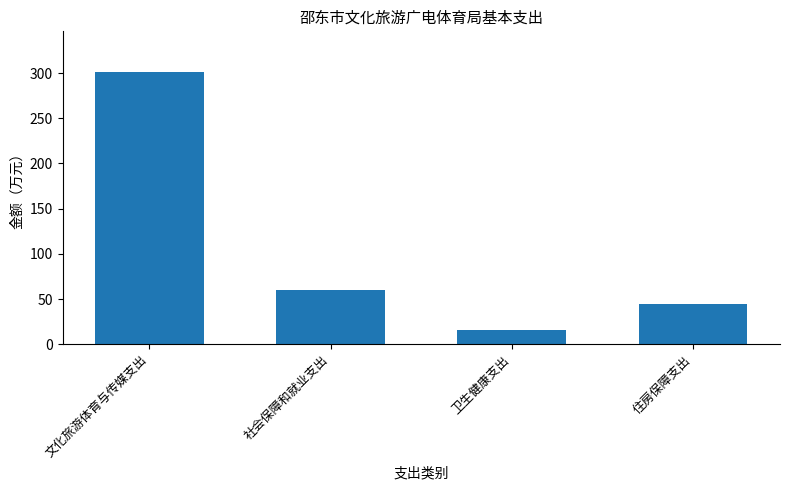

Reading left to right, list all the values displayed in this chart.

文化旅游体育与传媒支出=301.0	社会保障和就业支出=59.7	卫生健康支出=15.4	住房保障支出=44.2